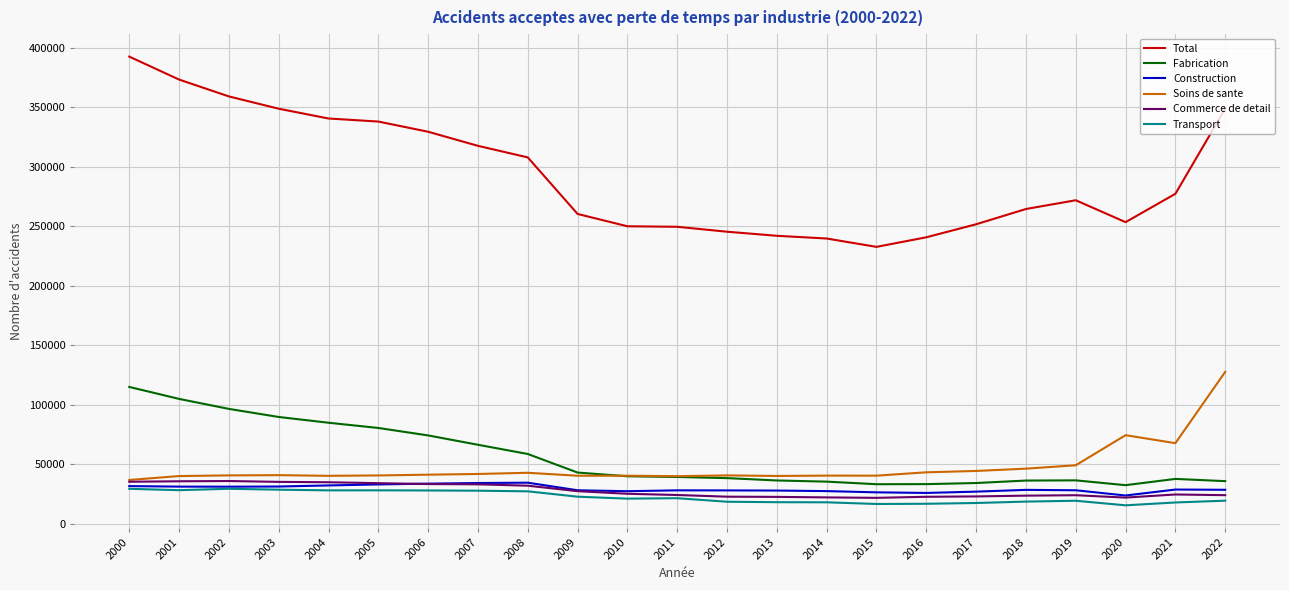

What is the difference between the highest and lowest values at 2013?

223840